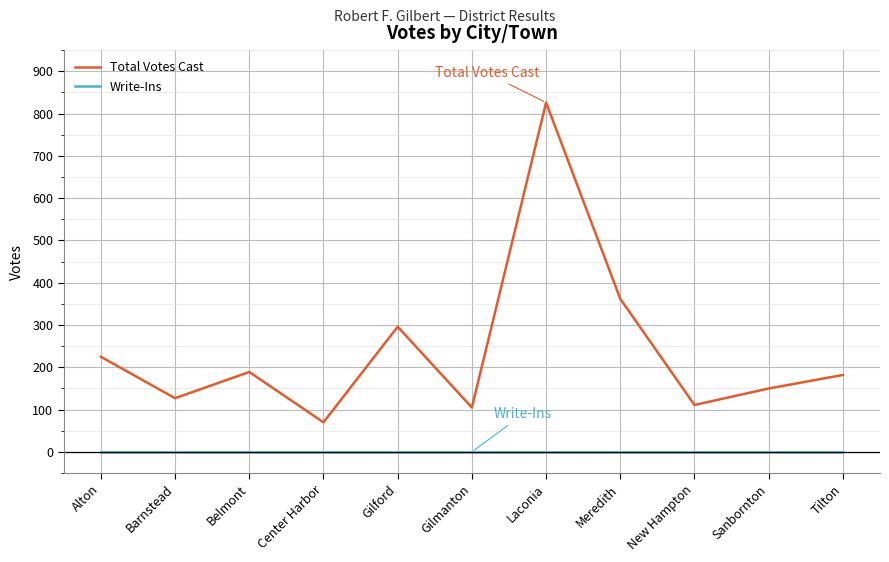

At how many categories does at least one series exceed 375?

1